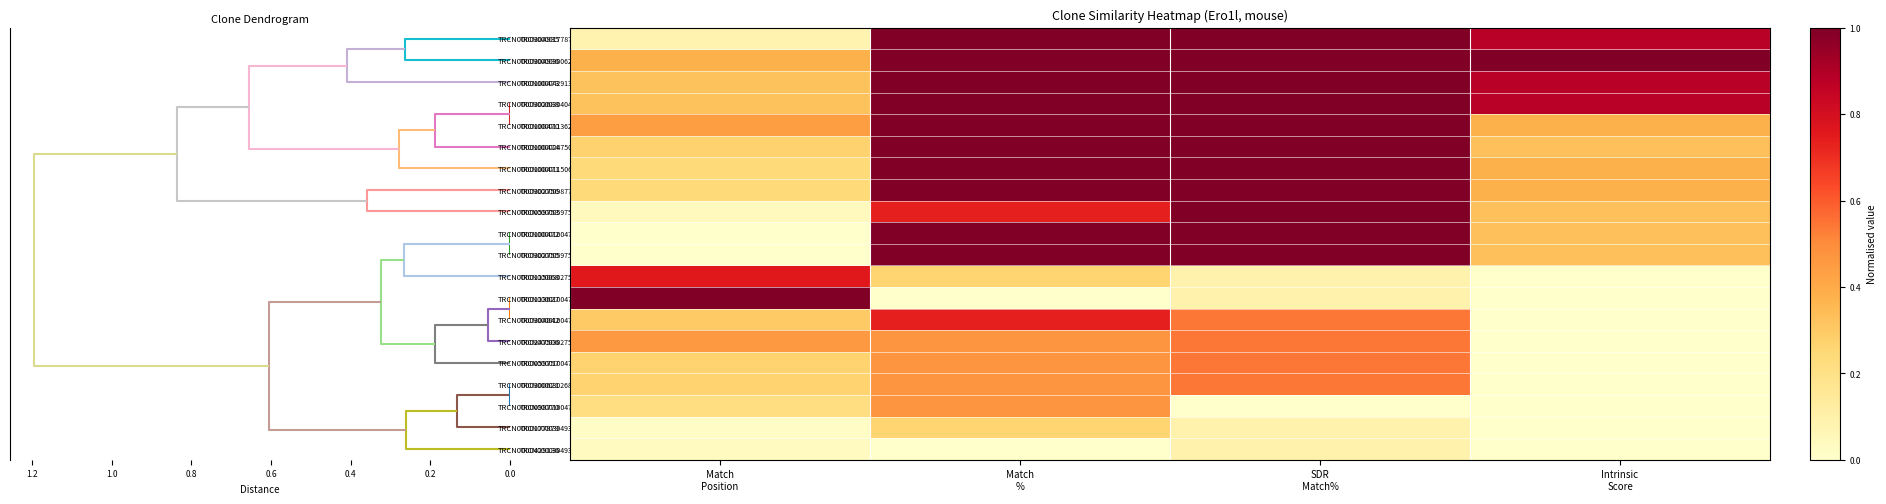

Which series has the largest range (max minus min)?

TRCN0000100472